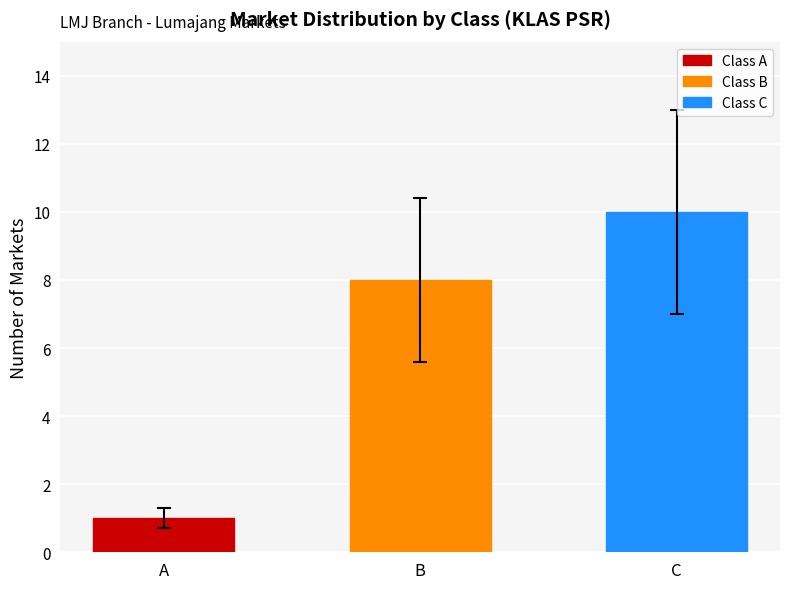

At which category does the chart reach its minimum across all series?

A